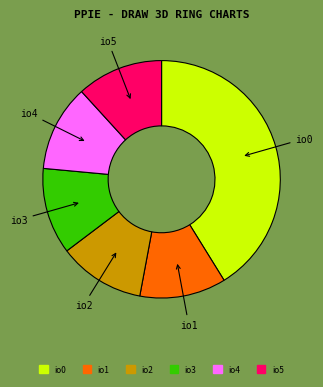

Is there a majority slice in this chart?

No